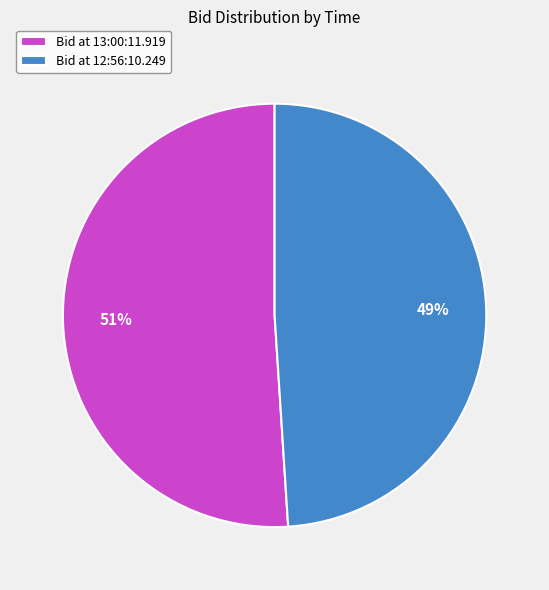

Which category has the smallest portion of the pie?

Bid at 12:56:10.249